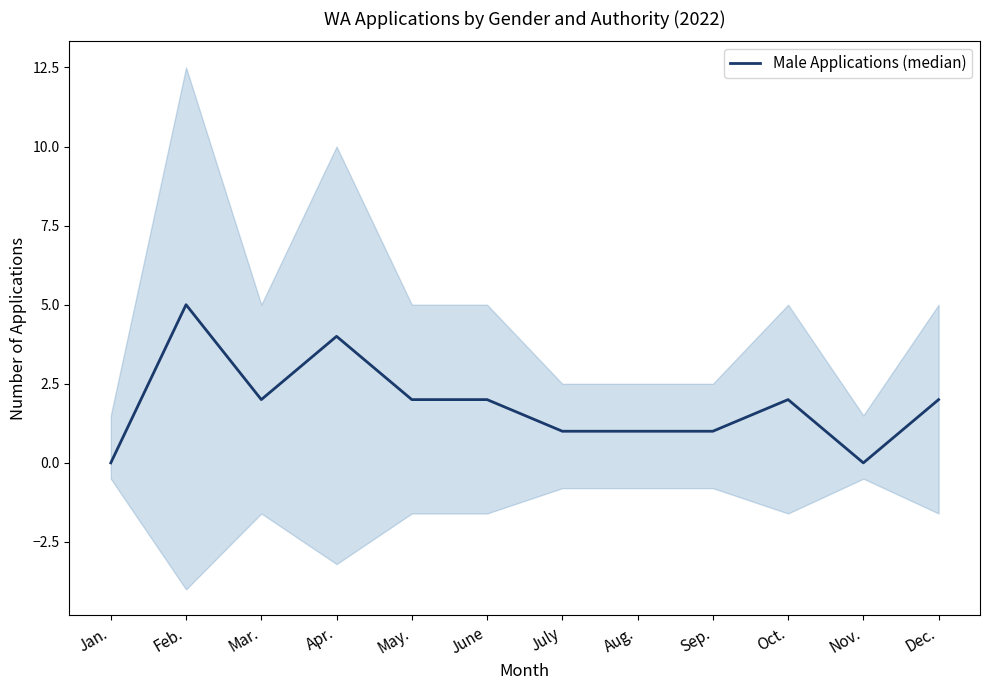

At which label is the value closest to 2?

Mar.